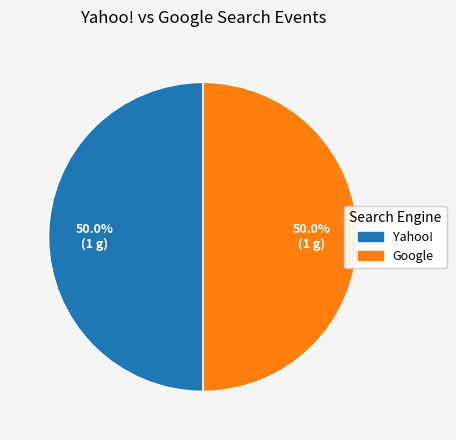

Count the number of slices in the pie.

2